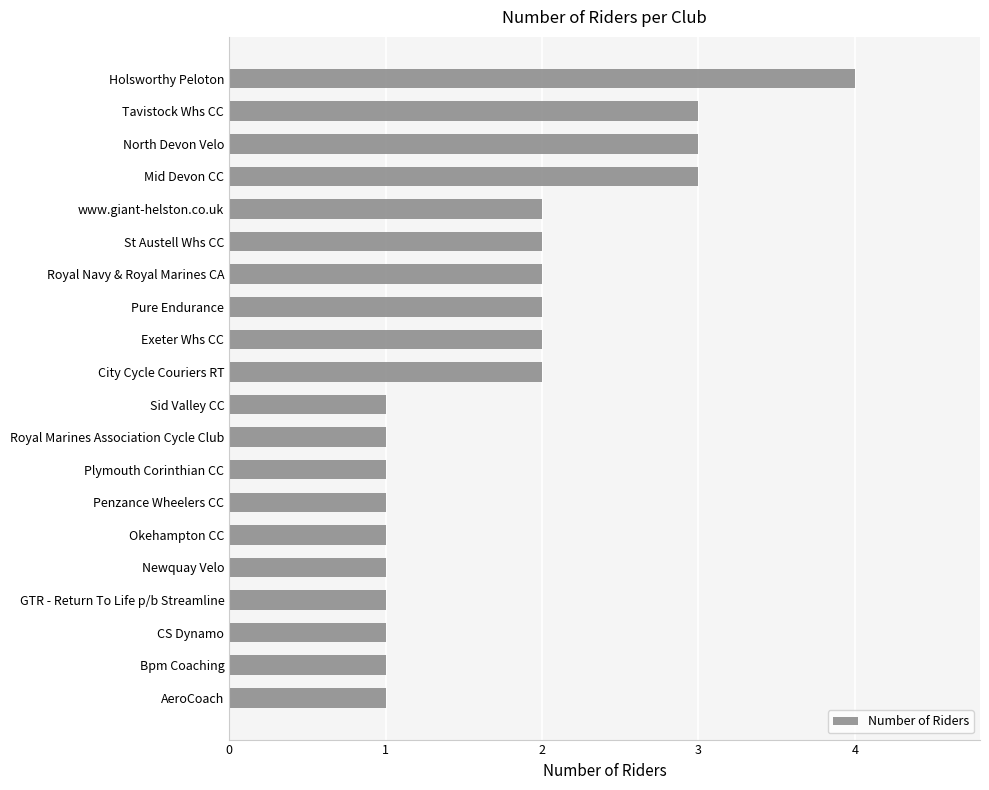

Does the chart contain stacked bars?

No